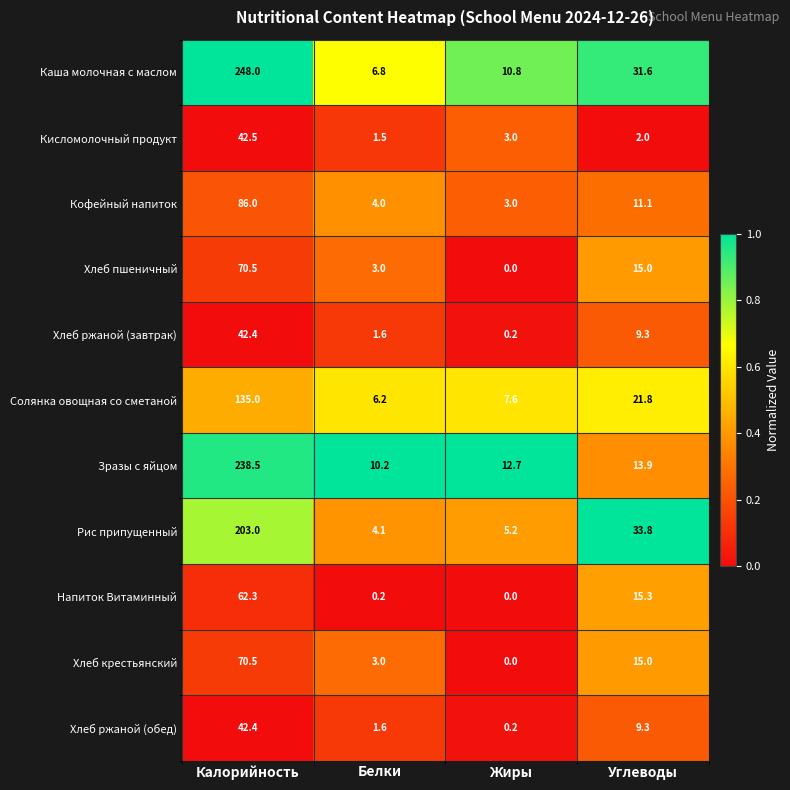

Where does the Хлеб пшеничный series first go above 15?

Калорийность